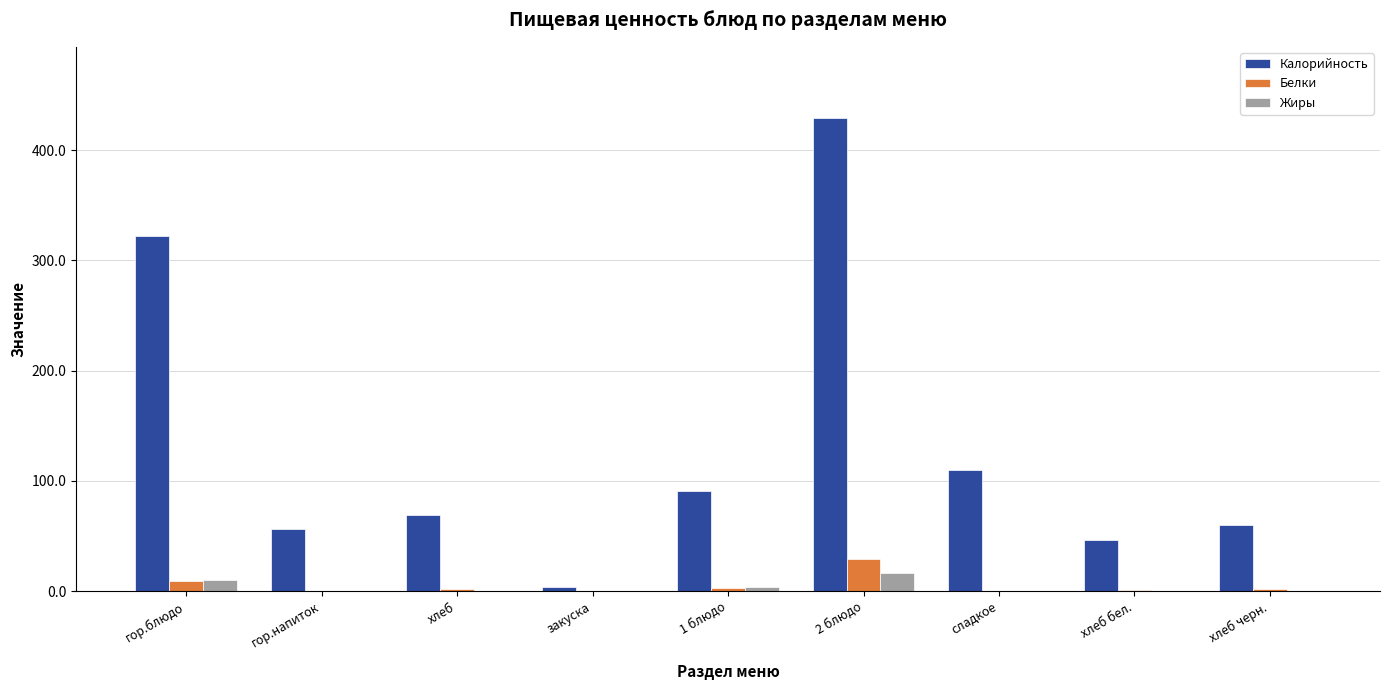

At which label does Калорийность reach its peak?

2 блюдо